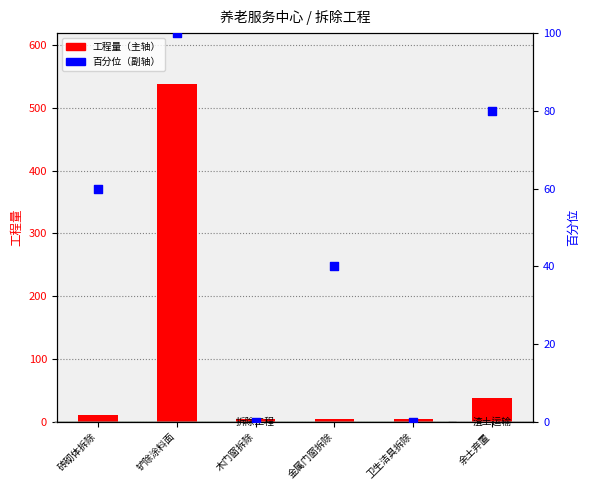

Which series has the largest total across all categories?

工程量